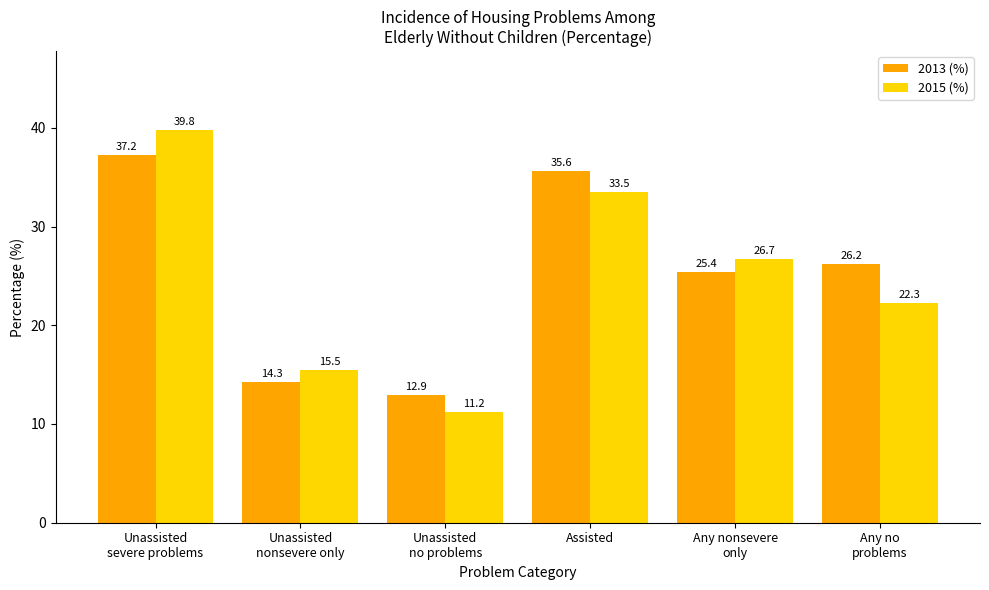

Are the bars horizontal?

No